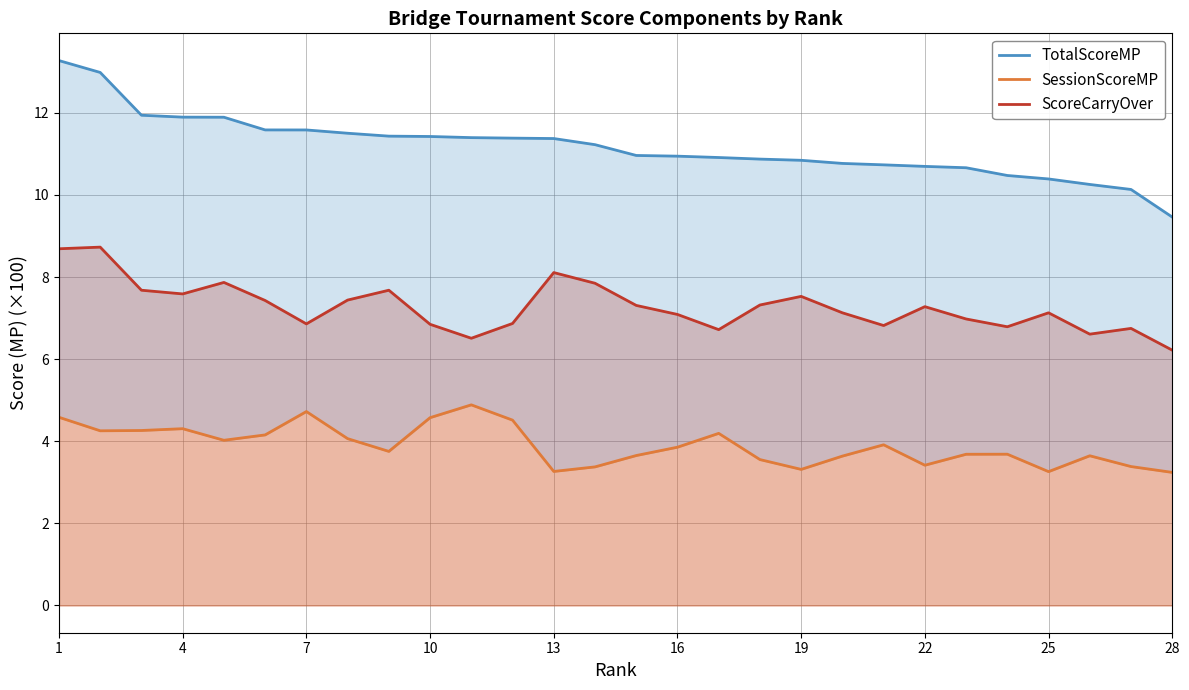

At how many categories does at least one series exceed 12?

2